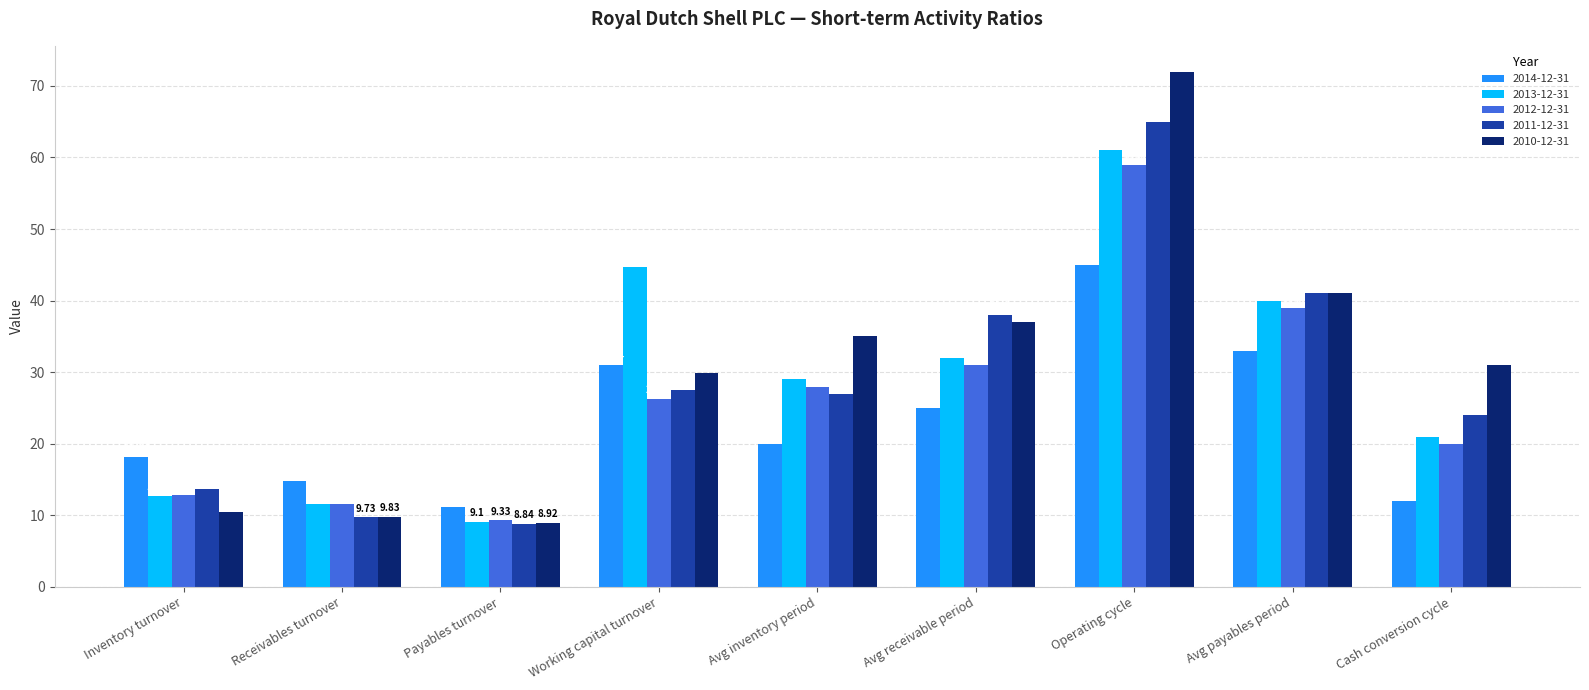

At which label does 2010-12-31 reach its minimum?

Payables turnover